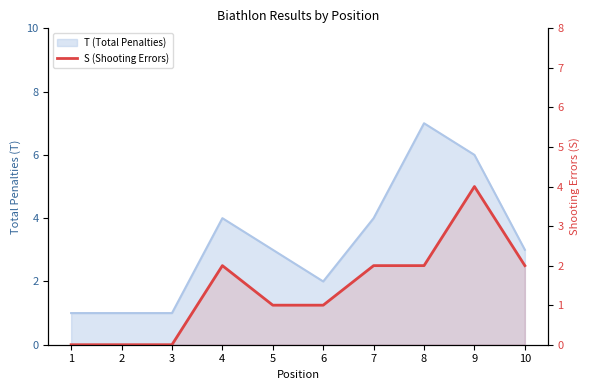

Rank the categories by value from lowest to highest.

1, 2, 3, 5, 6, 4, 7, 8, 10, 9